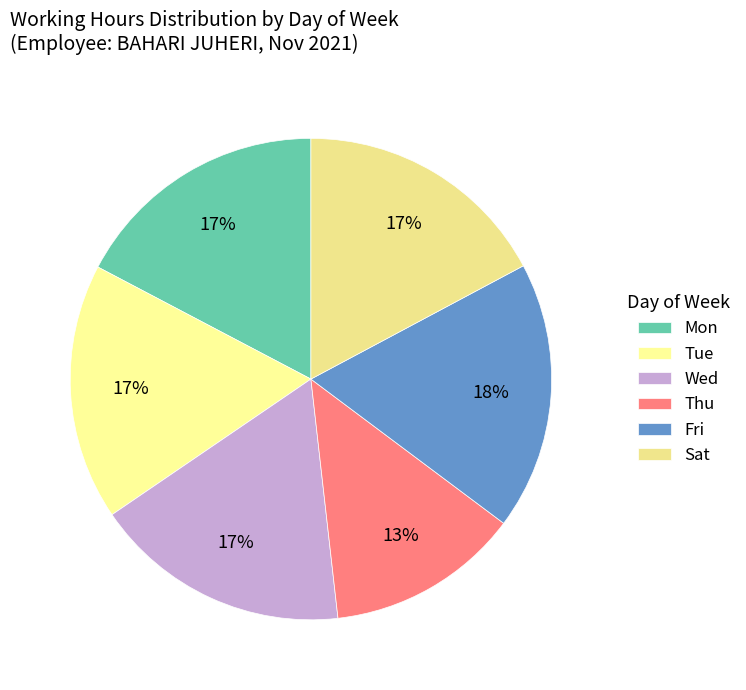

Does any single category account for the majority?

No